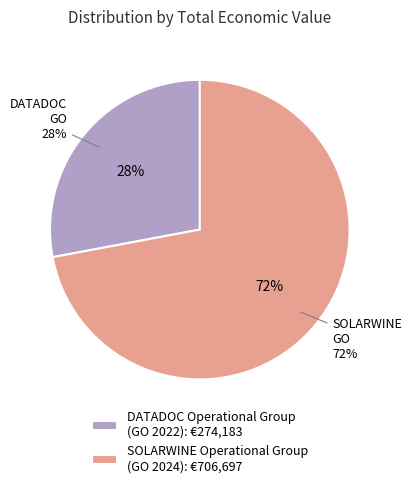

Between DATADOC Operational Group and SOLARWINE Operational Group, which is larger?

SOLARWINE Operational Group